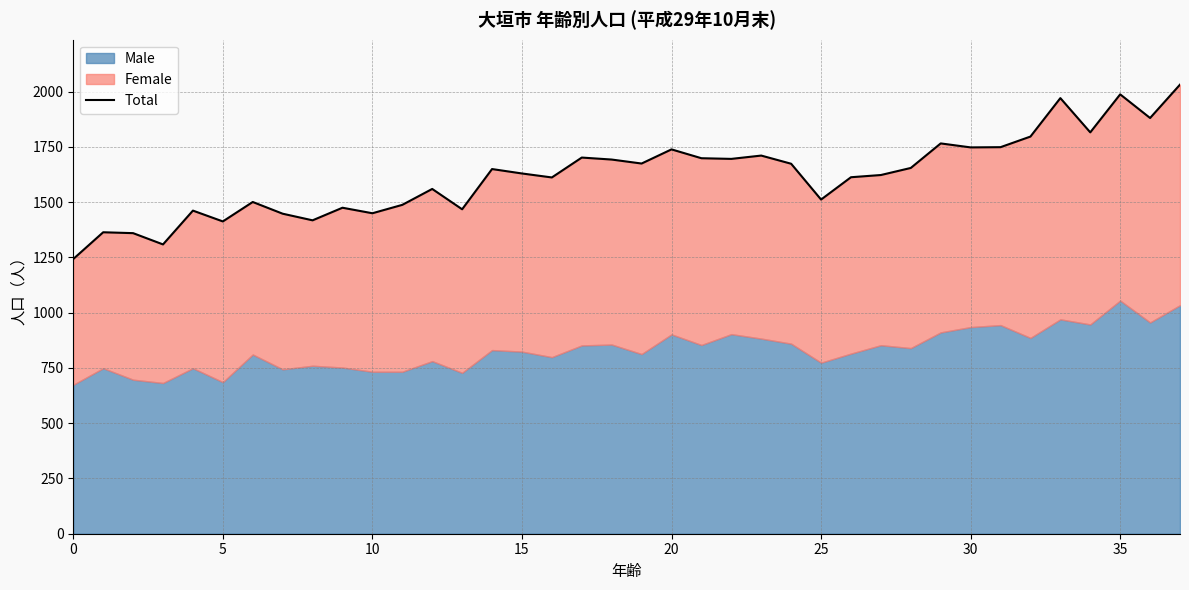

What is the difference between the maximum and minimum values?

789